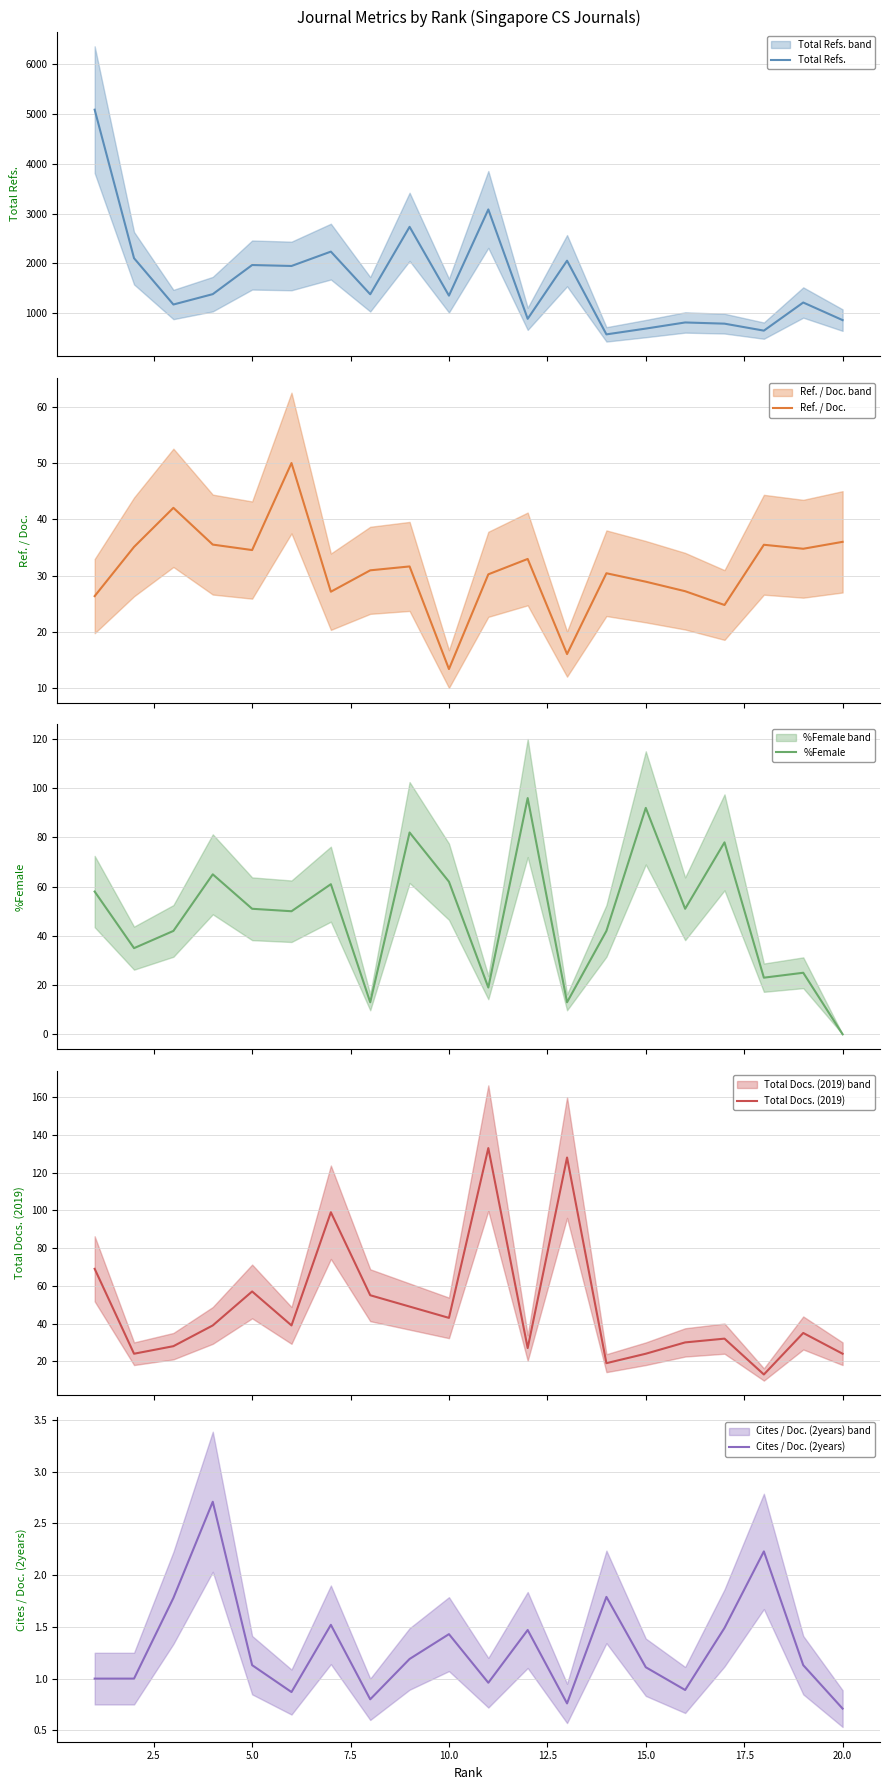

What is the highest value of the Total Refs. series?

5085